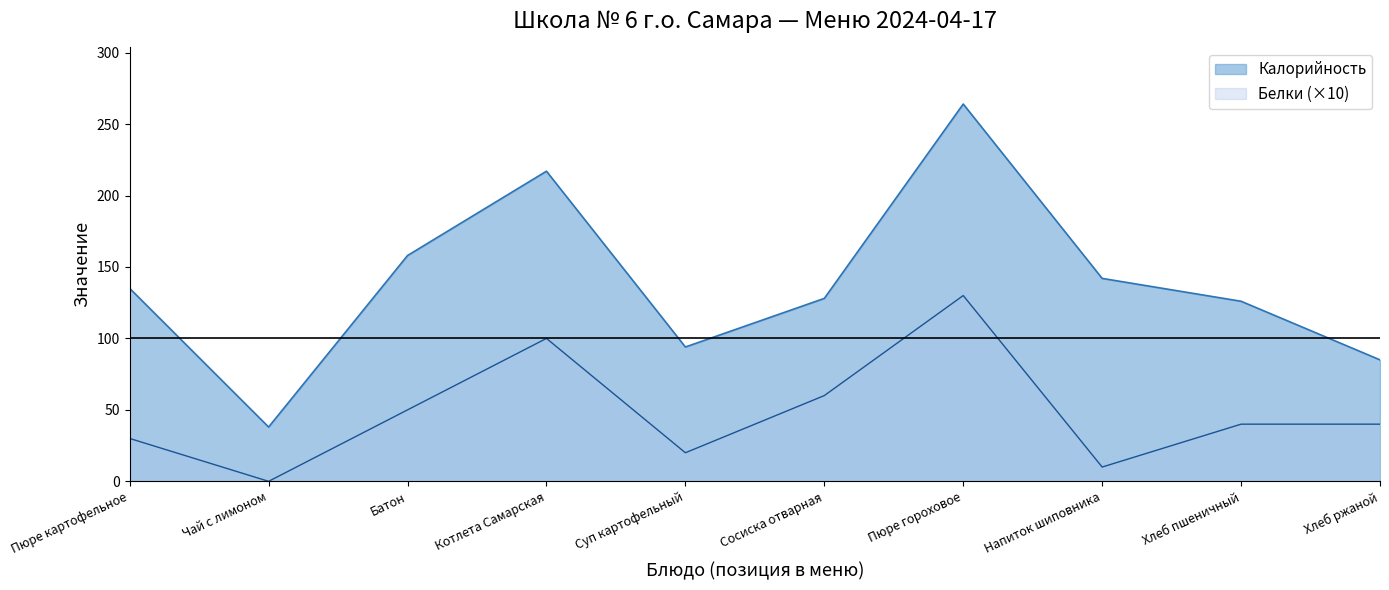

At how many categories does at least one series exceed 150?

3